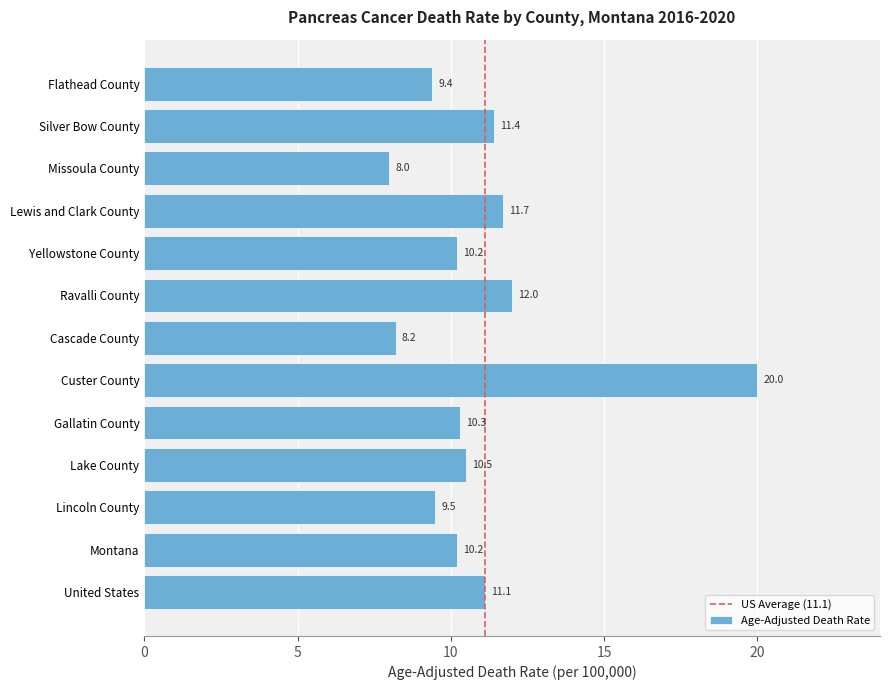

What is the sum of all values?

142.5